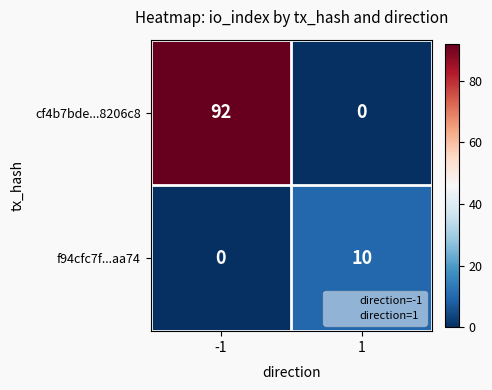

At which category does the chart reach its peak across all series?

-1